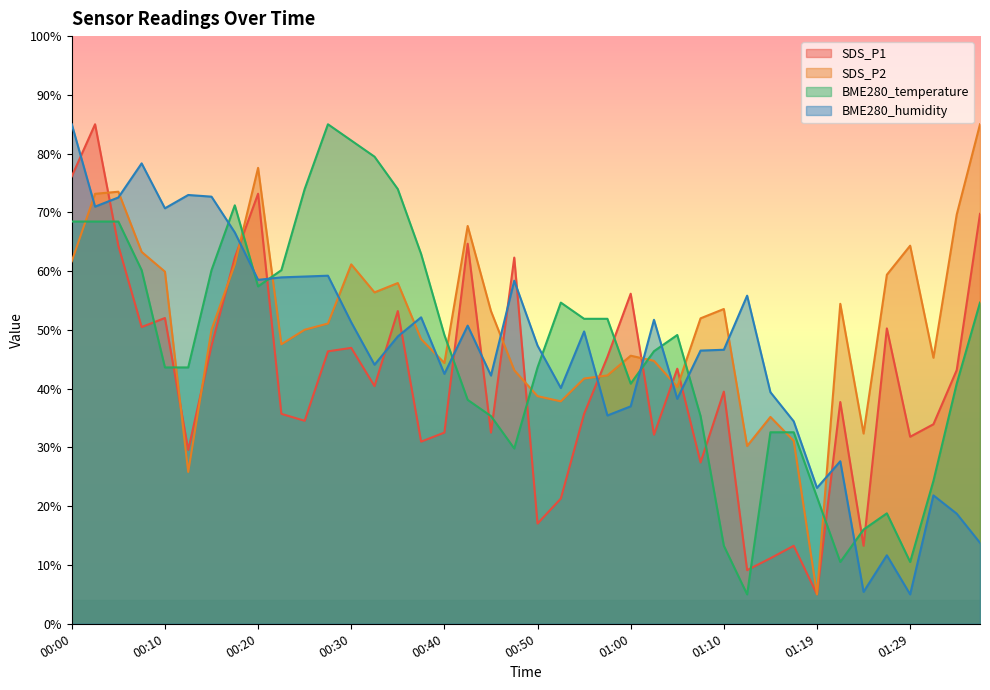

Which series changed the most between 00:35 and 01:29?

BME280_temperature